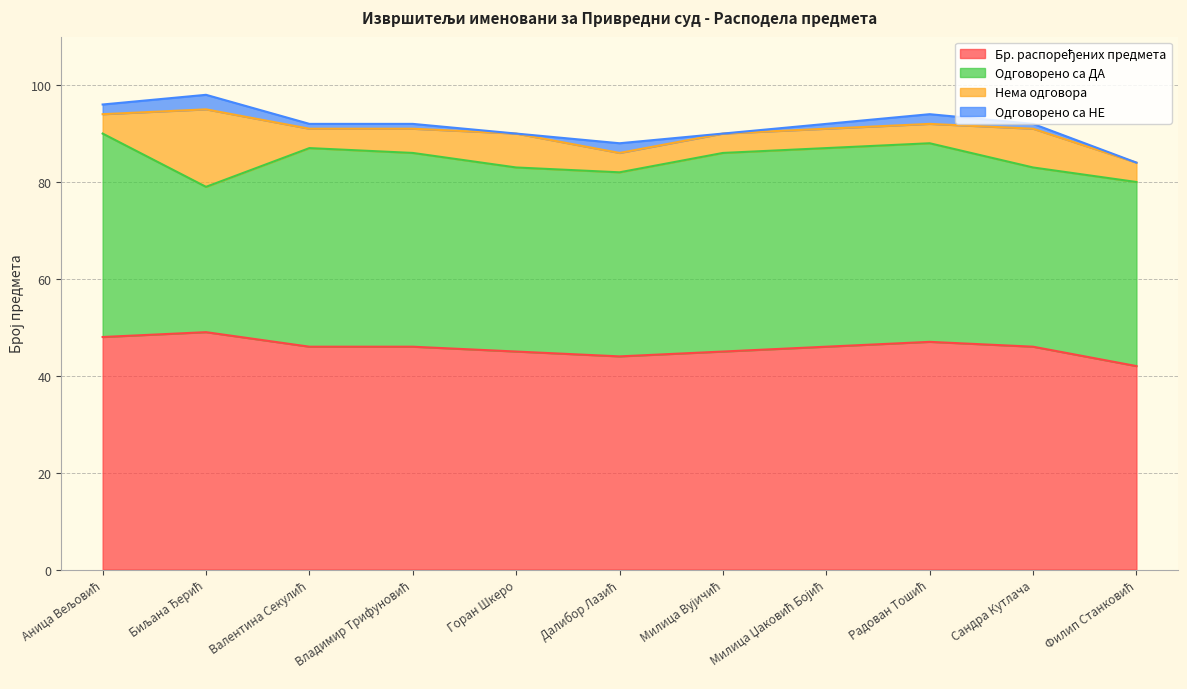

What is the highest value of the Одговорено са НЕ series?

3